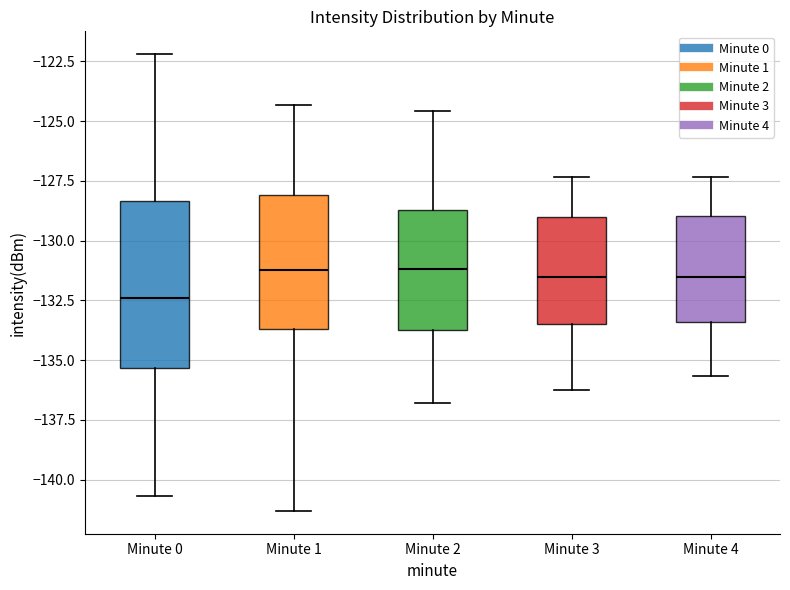

Where is the upper edge of the box for Minute 0 on the y-axis? The values are not printed on the chart, so give them approximately, as read against the axis.

-128.5